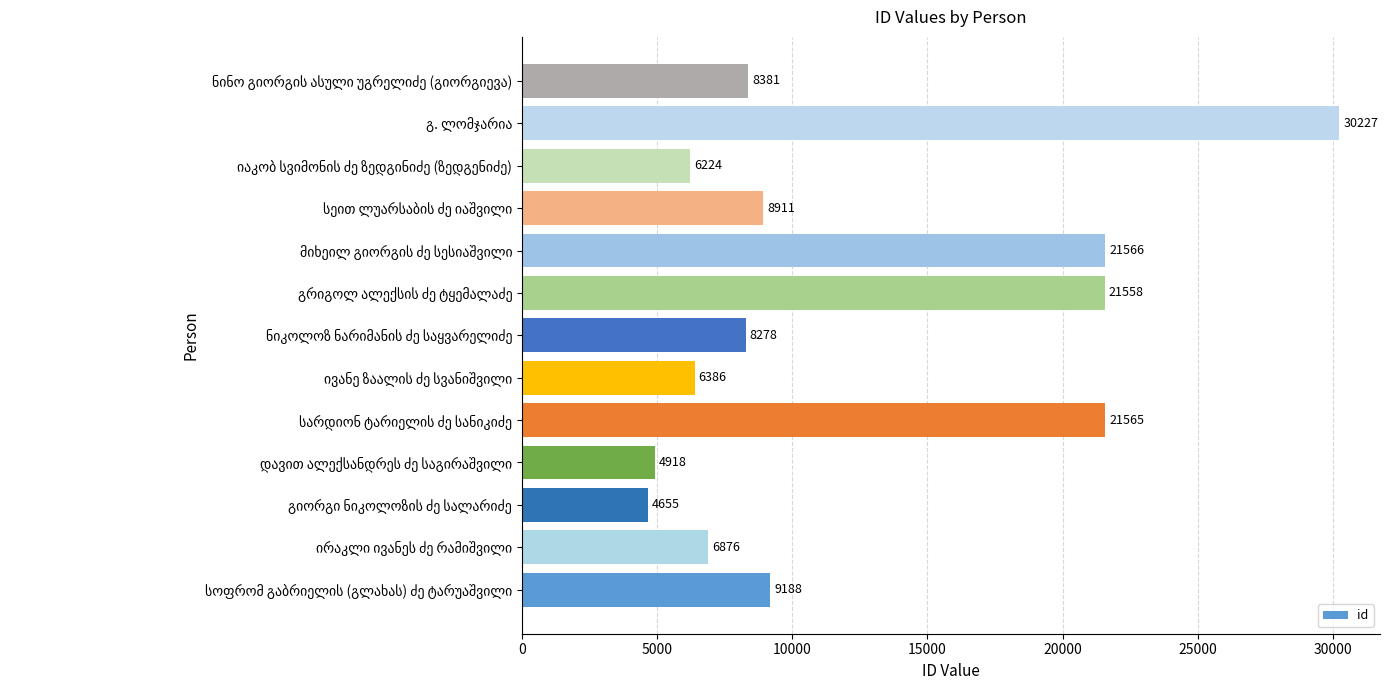

What is the smallest value displayed?

4655